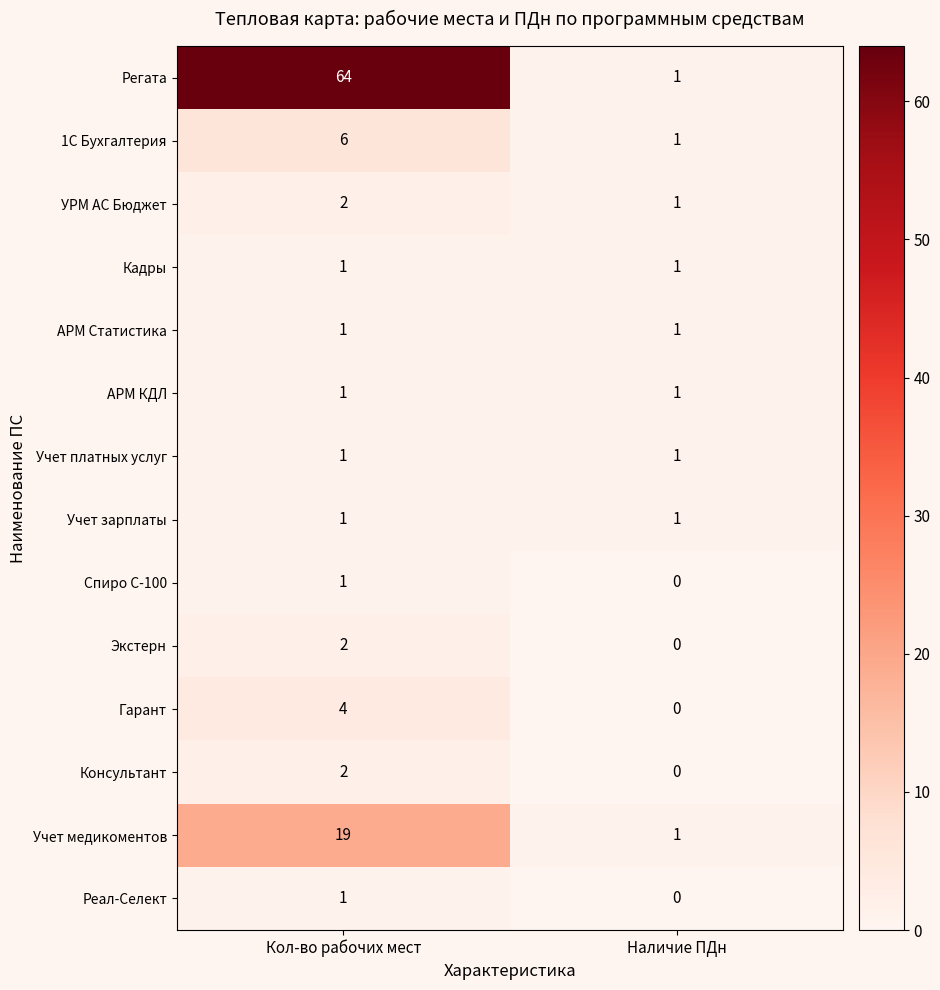

Reading left to right, what are all the values shown in this chart?

Регата: 64	1
1С Бухгалтерия: 6	1
УРМ АС Бюджет: 2	1
Кадры: 1	1
АРМ Статистика: 1	1
АРМ КДЛ: 1	1
Учет платных услуг: 1	1
Учет зарплаты: 1	1
Спиро С-100: 1	0
Экстерн: 2	0
Гарант: 4	0
Консультант: 2	0
Учет медикоментов: 19	1
Реал-Селект: 1	0